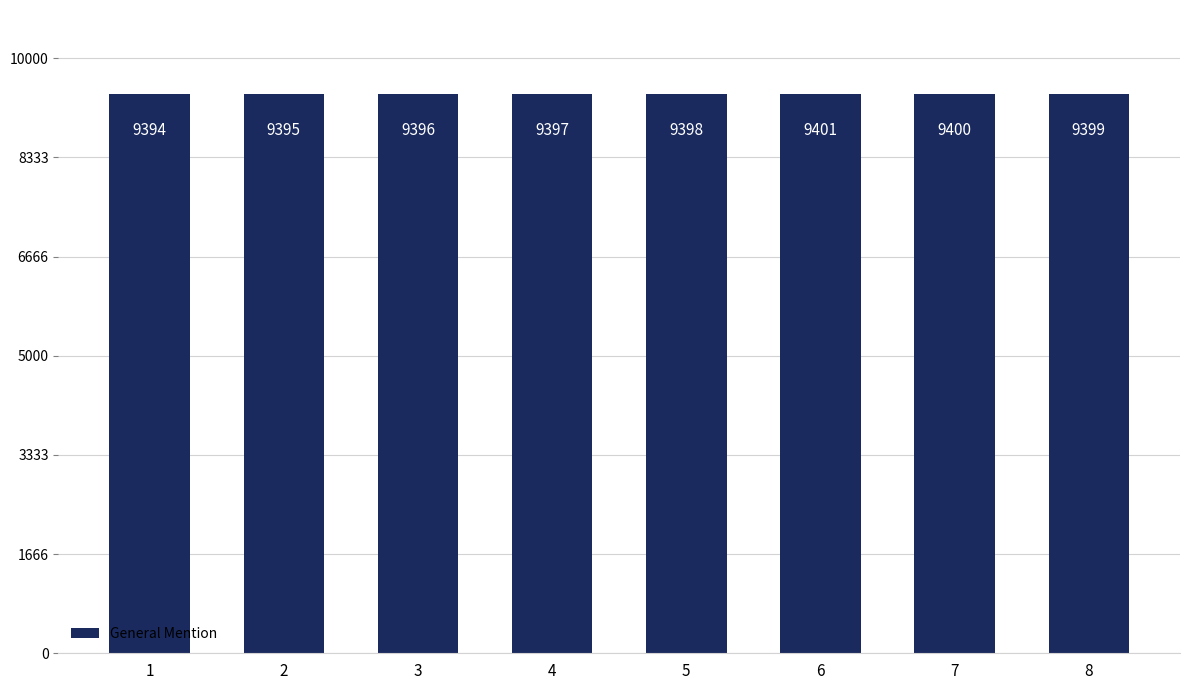

How many values are between 9396 and 9400?

5